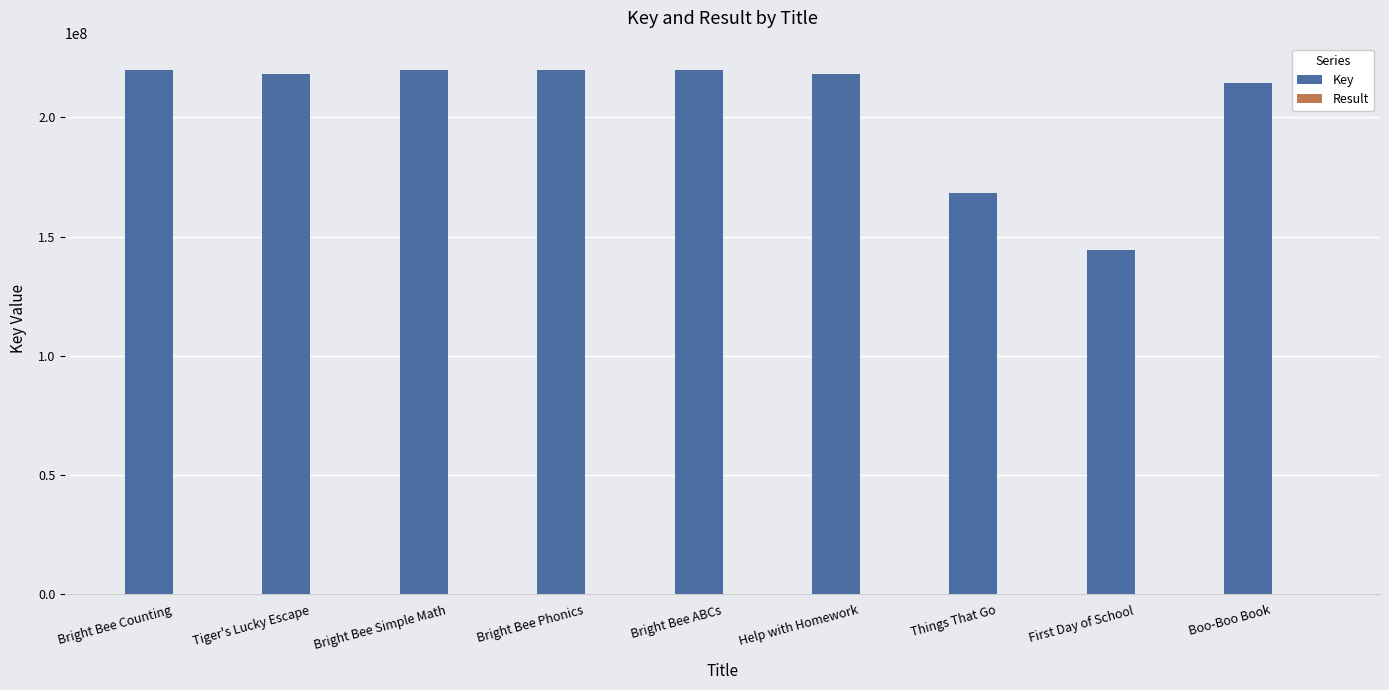

What is the sum of all Key values?

1843437905